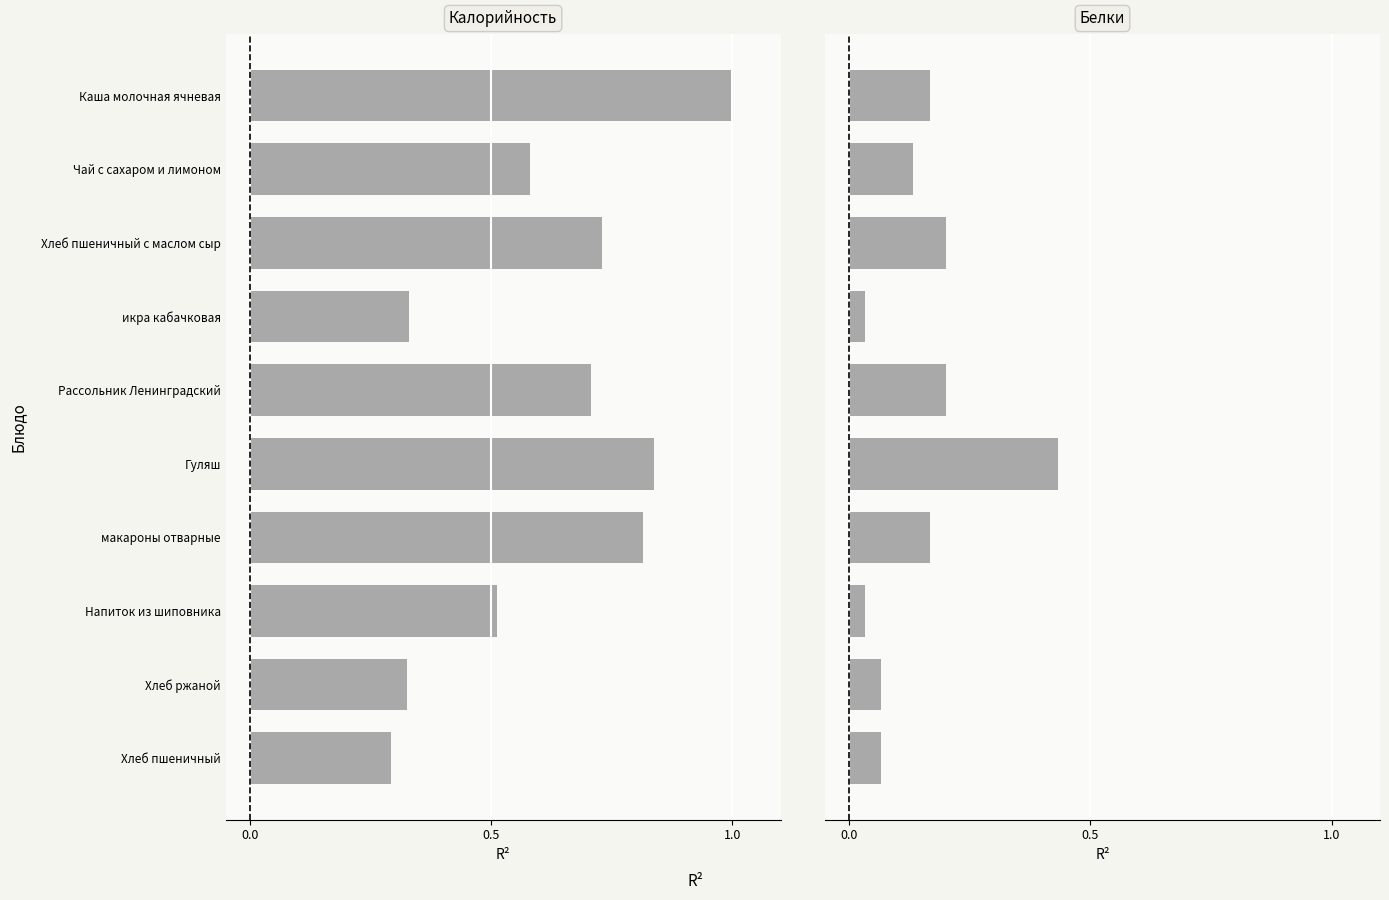

Count the number of categories in the chart.

10